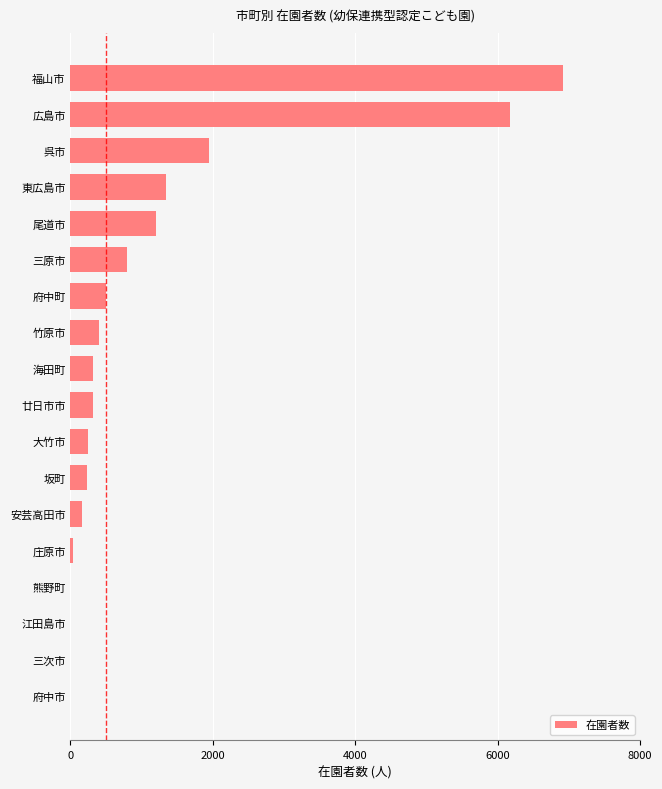

Are the bars horizontal?

Yes